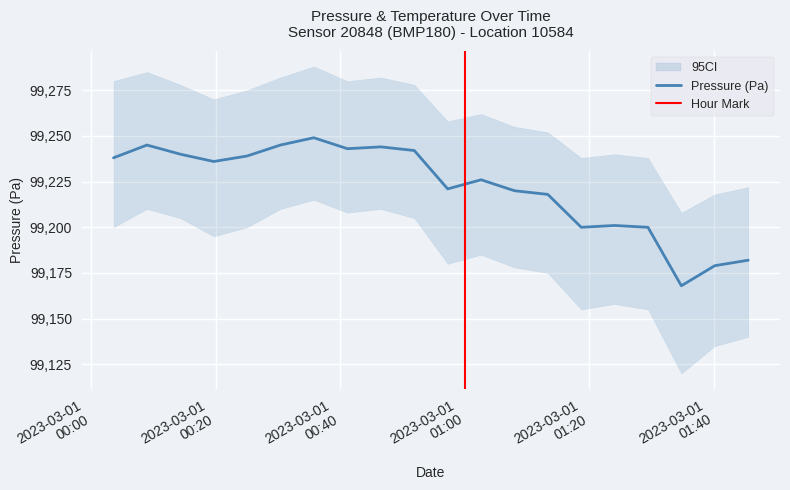

How many data points does each series have?

20